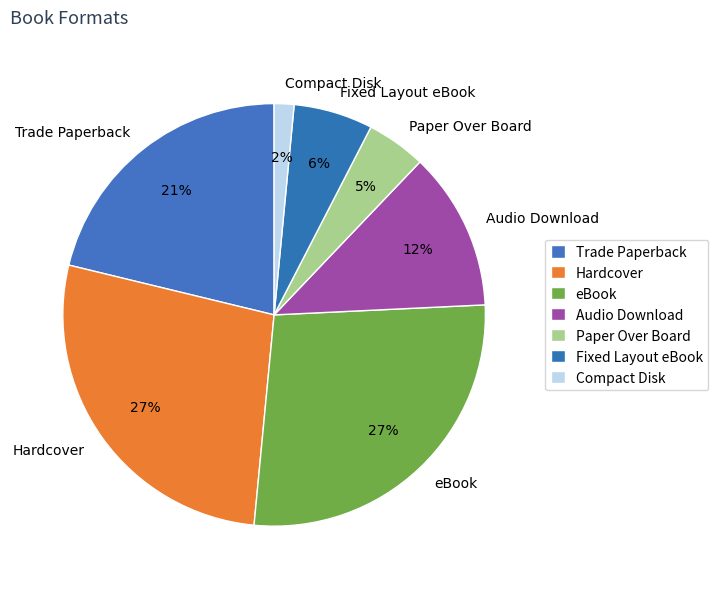

Does Fixed Layout eBook represent more than half of the total?

No